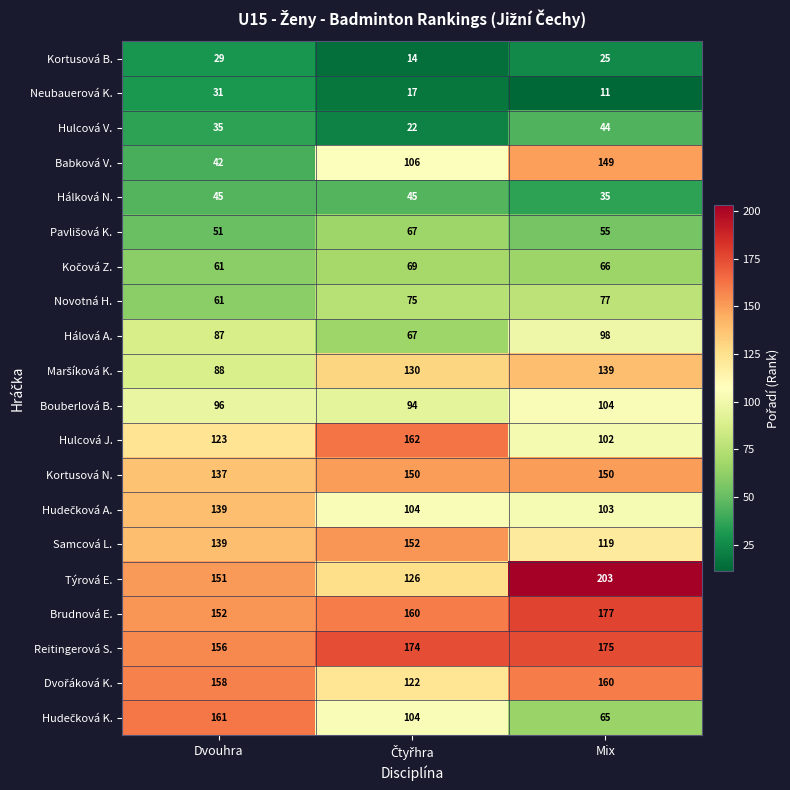

What is the total value across all series at Dvouhra?

1942